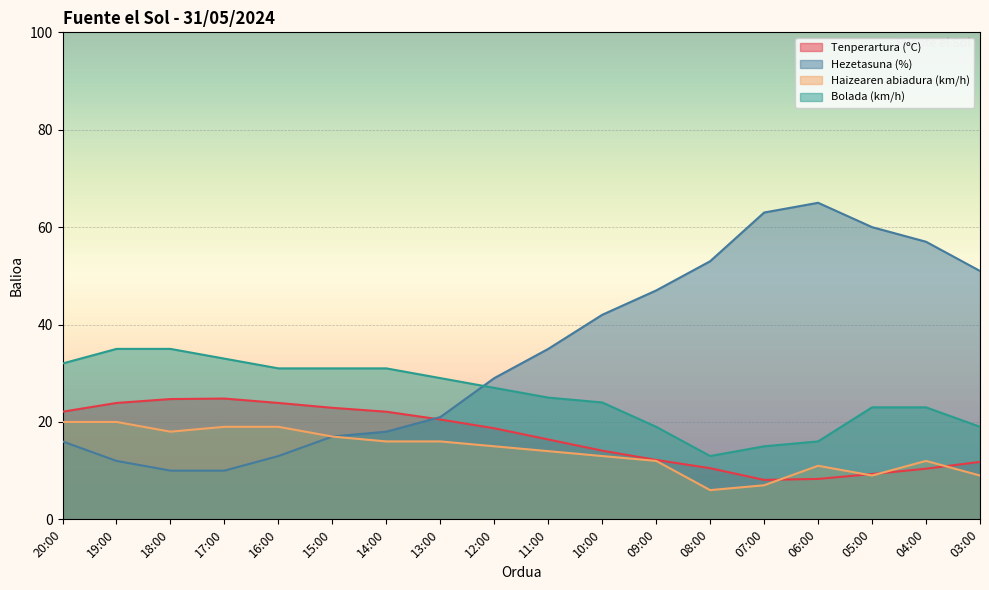

Which series ends up on top after the final intersection of Haizearen abiadura (km/h) and Tenperartura (ºC)?

Tenperartura (ºC)